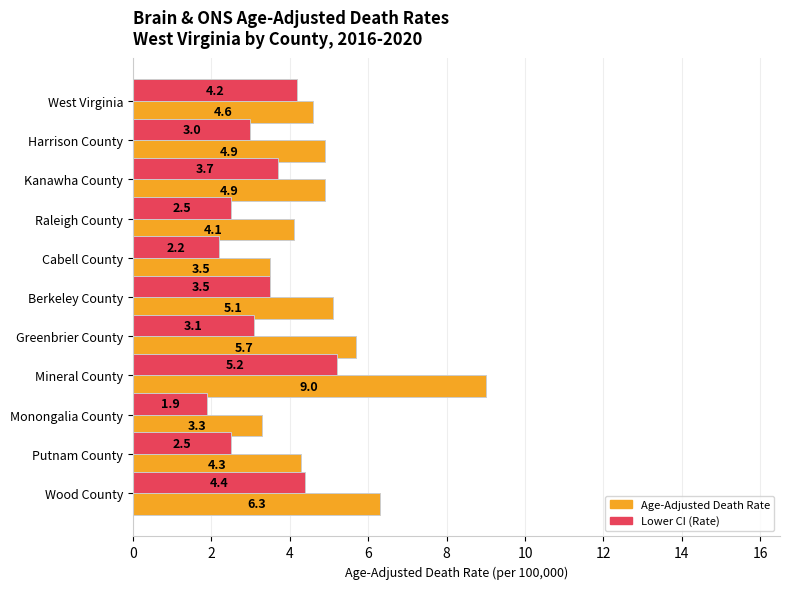

Where is Lower CI (Rate) nearest to the value 3?

Harrison County